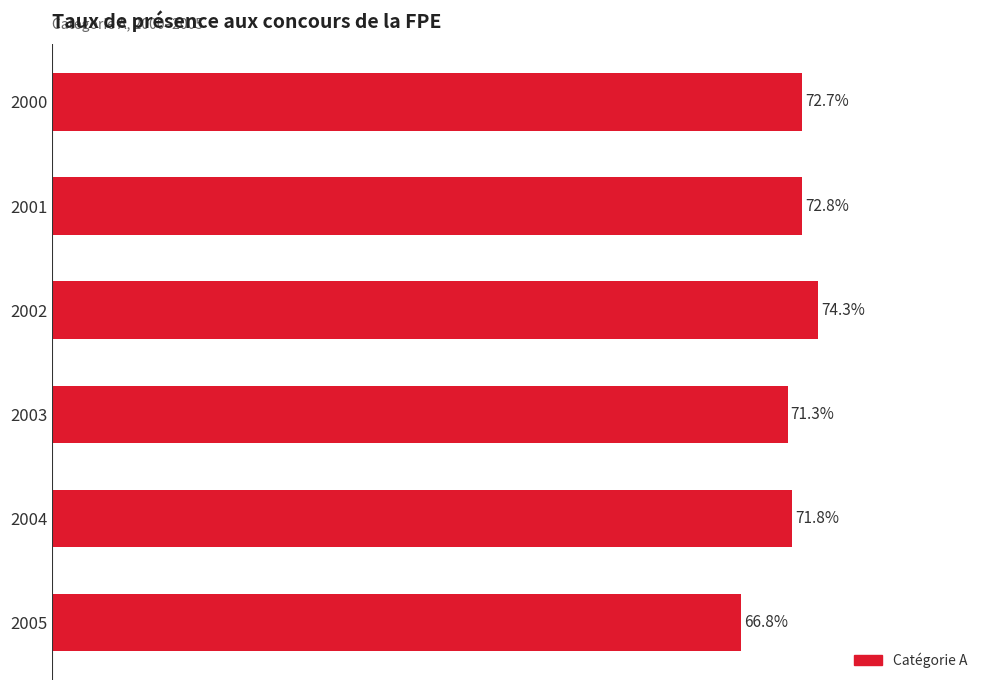

Rank the categories by value from lowest to highest.

2005, 2003, 2004, 2000, 2001, 2002